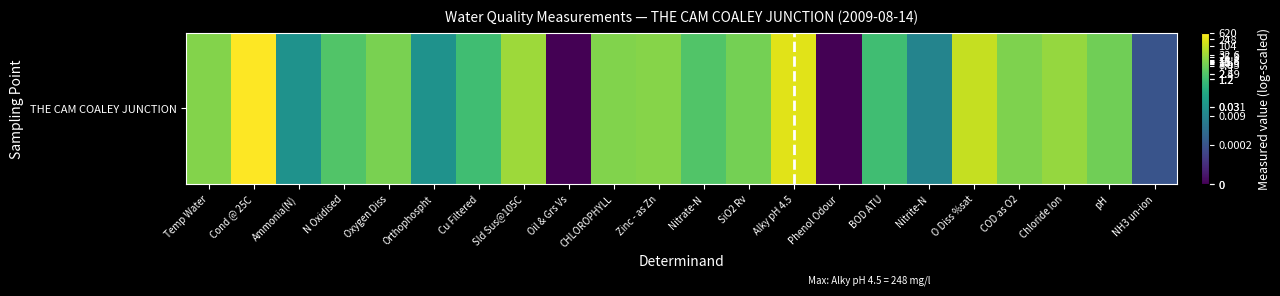

The value at pH is 0.3. True or false?

False